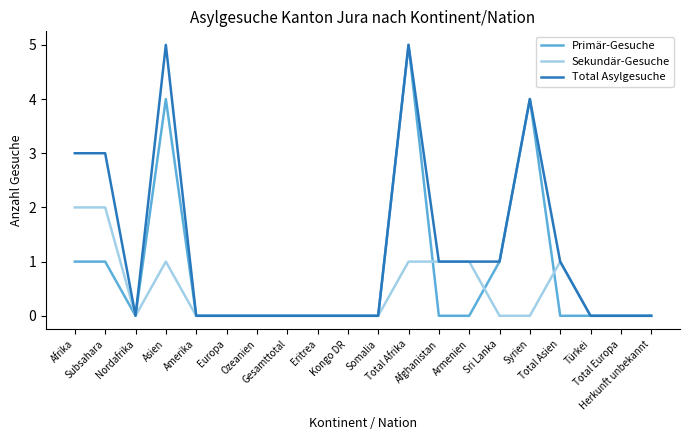

Which series has the largest total across all categories?

Total Asylgesuche